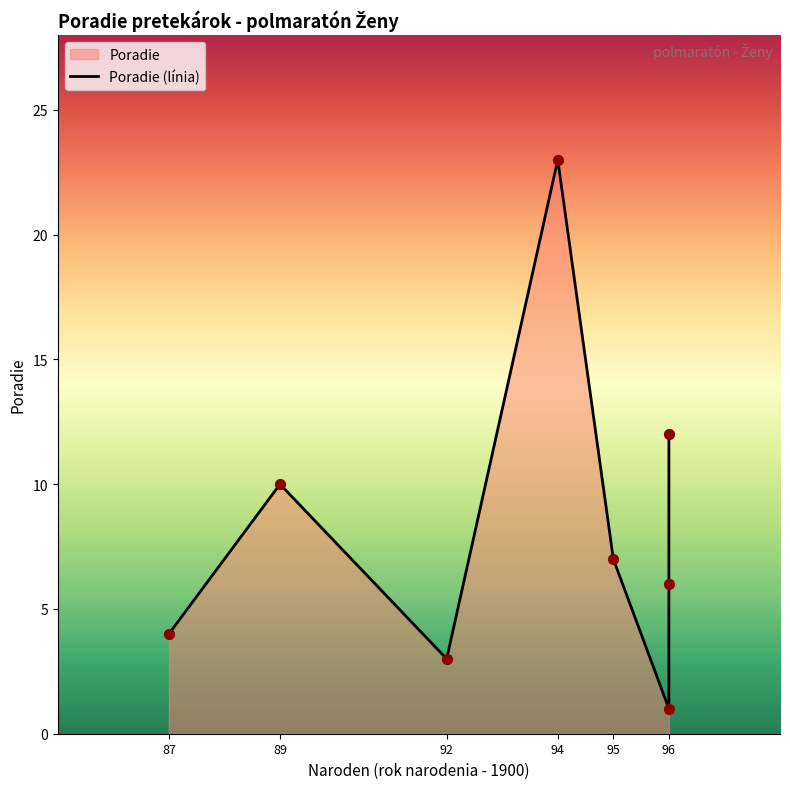

Which has a higher value, 92 or 96?

96